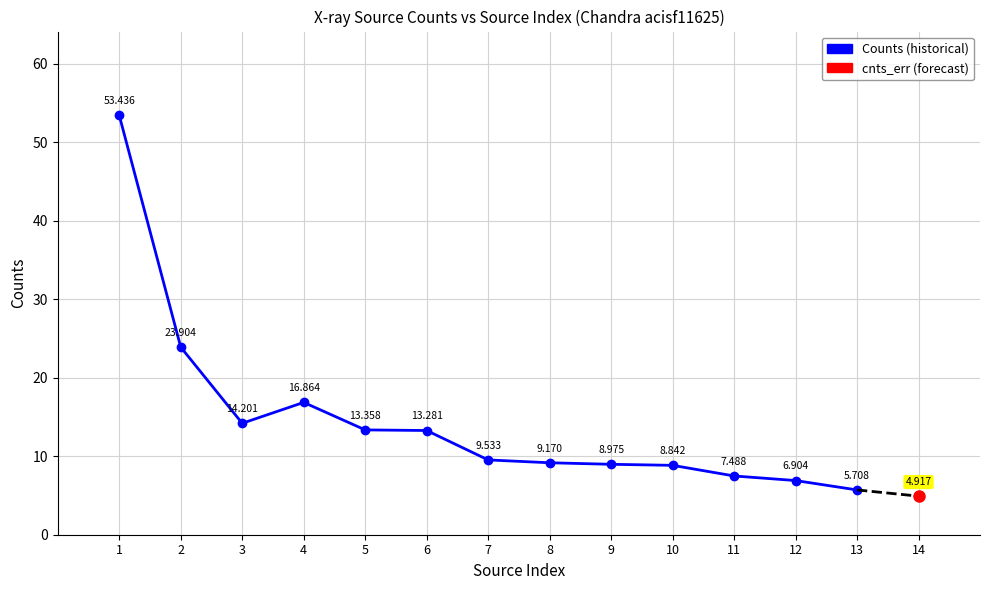

Is it true that the value at 11 is 13.4?

False